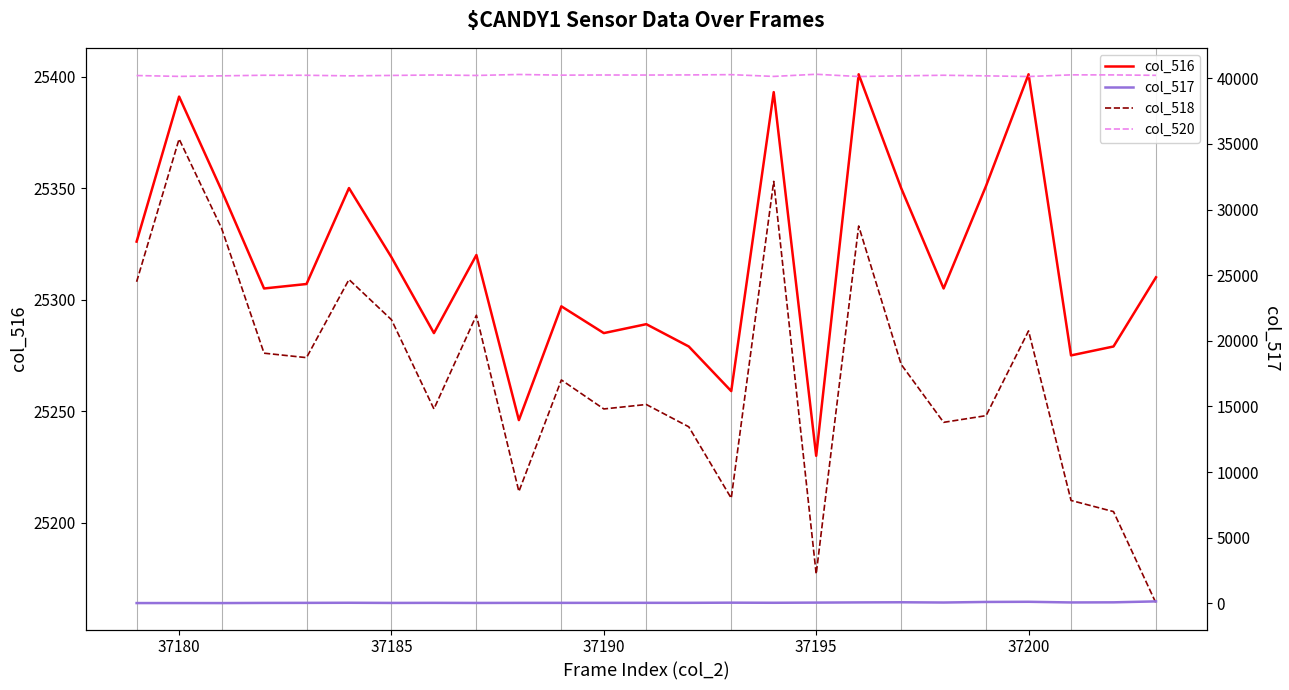

What is the difference between the maximum and second lowest values in the col_516 series?

155